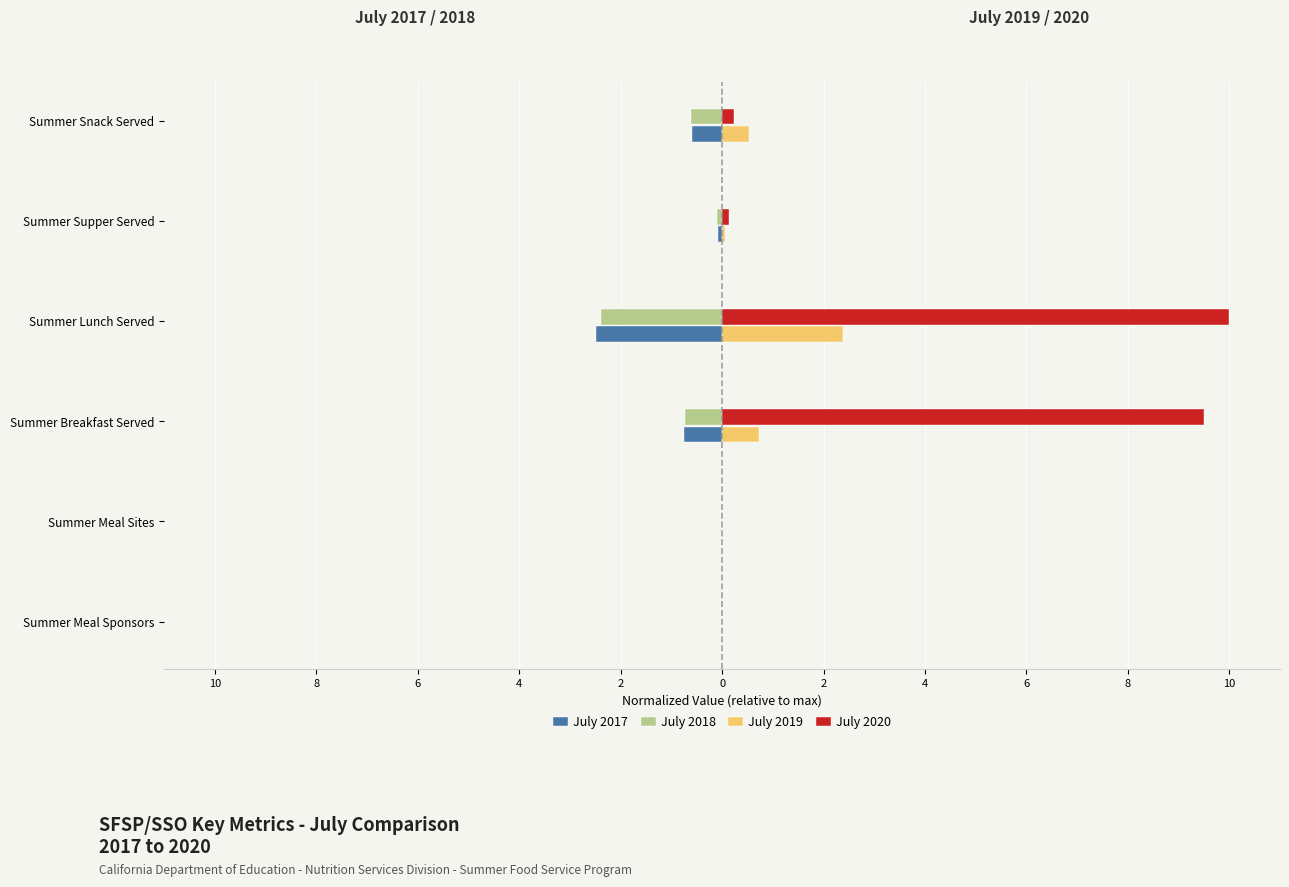

What are all the series names shown in the legend?

July 2017, July 2018, July 2019, July 2020